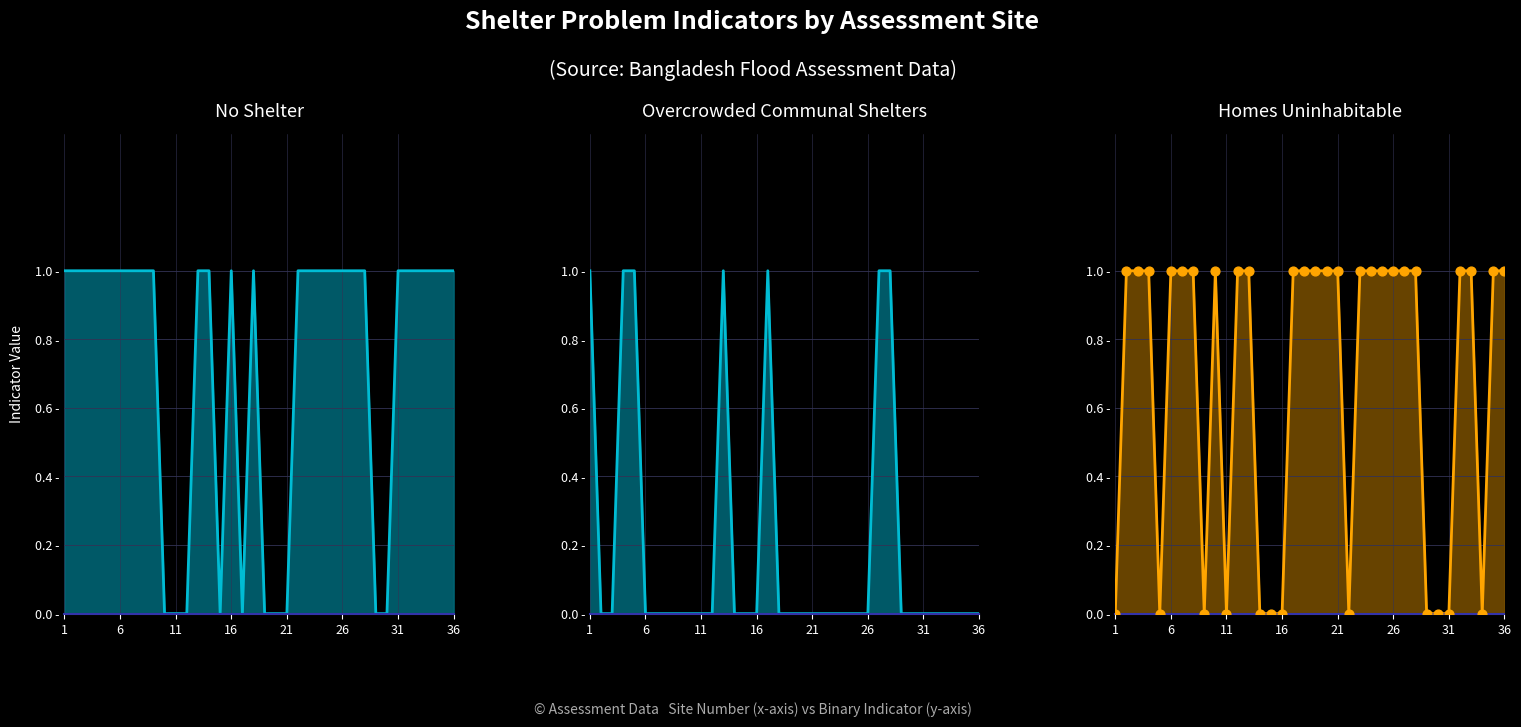

What are all the series names shown in the legend?

No shelter, Communal shelters overcrowded, Homes uninhabitable